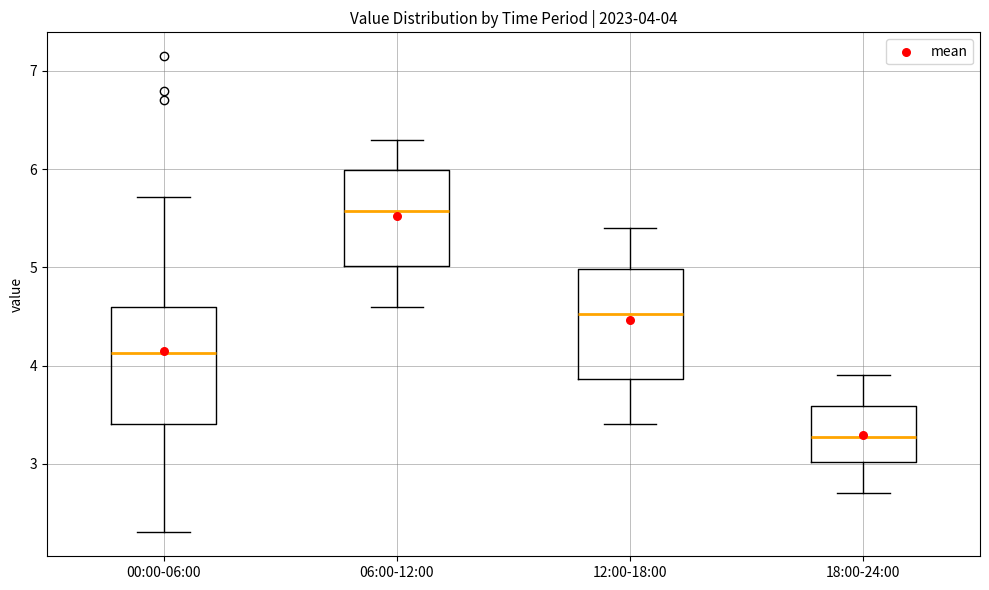

Which box's median line is the lowest?

18:00-24:00